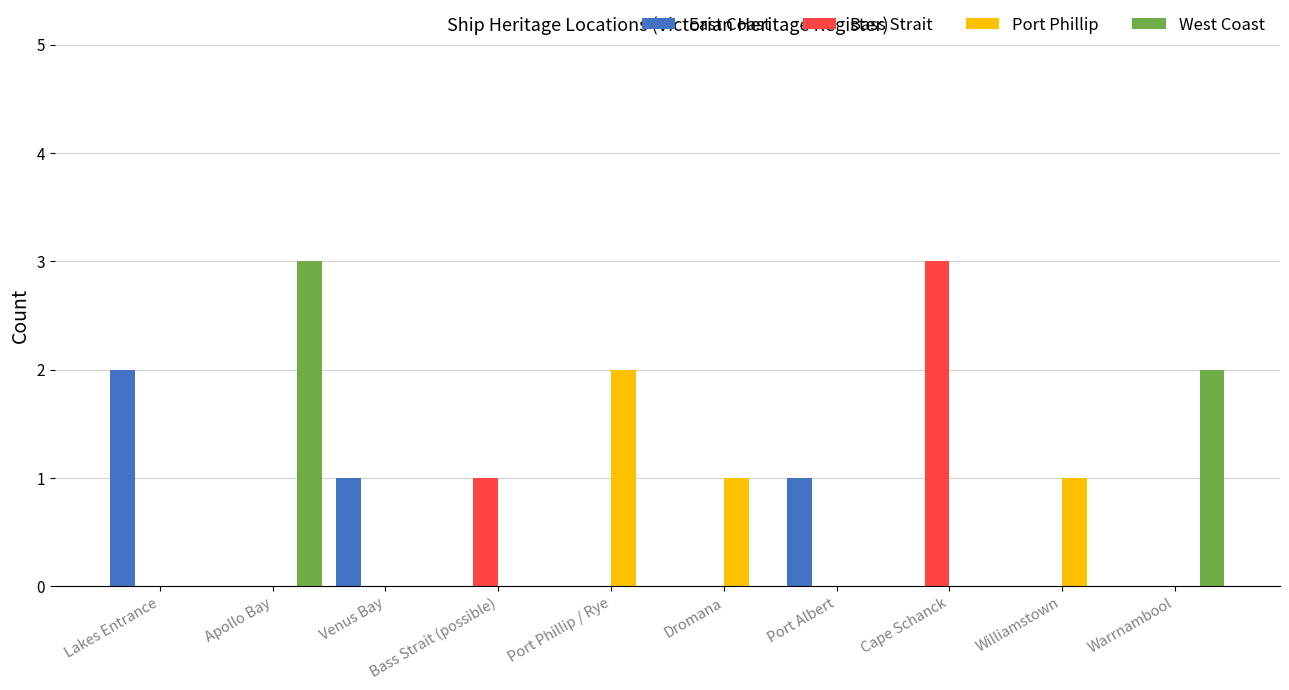

Which series has the largest total across all categories?

West Coast